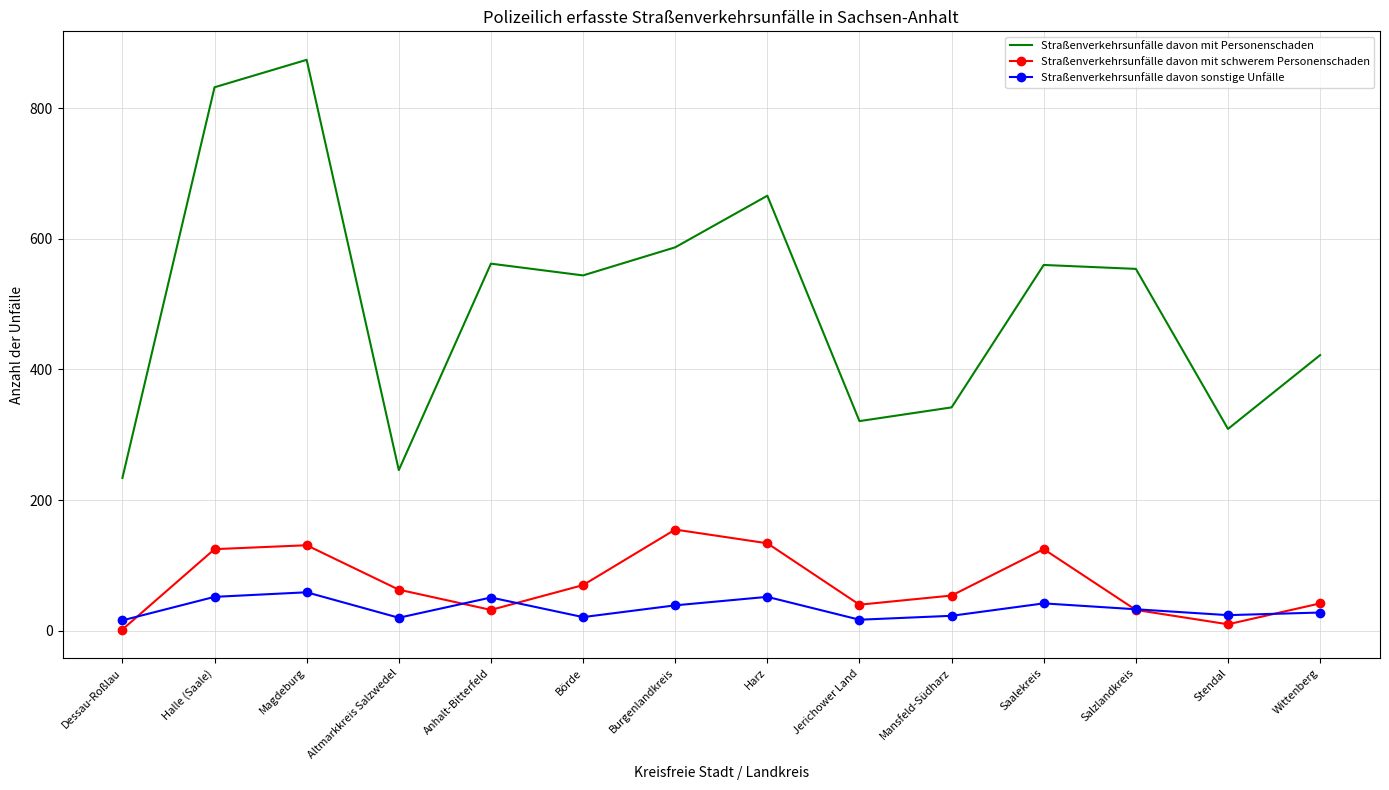

The Straßenverkehrsunfälle davon mit Personenschaden series shows 720 at Wittenberg. True or false?

False